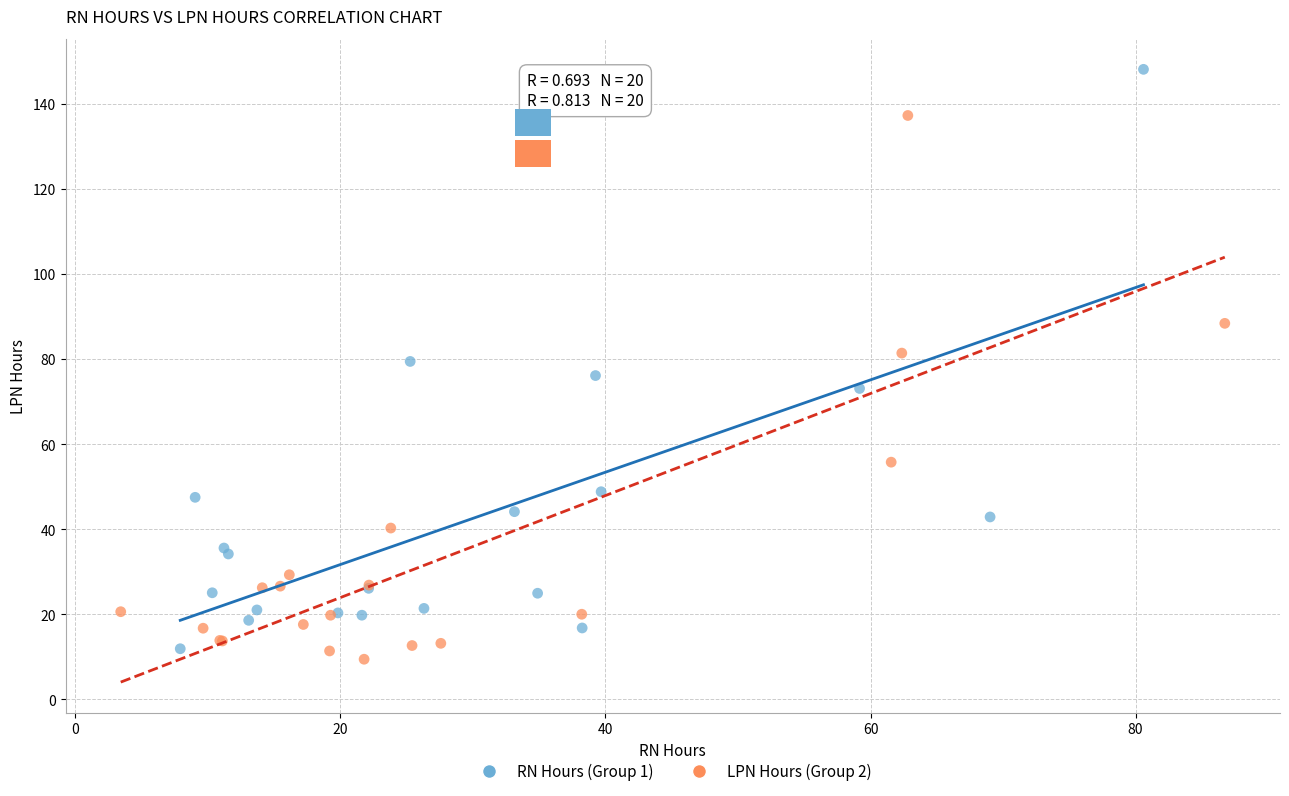

What are all the series names shown in the legend?

RN Hours (Group 1), LPN Hours (Group 2)